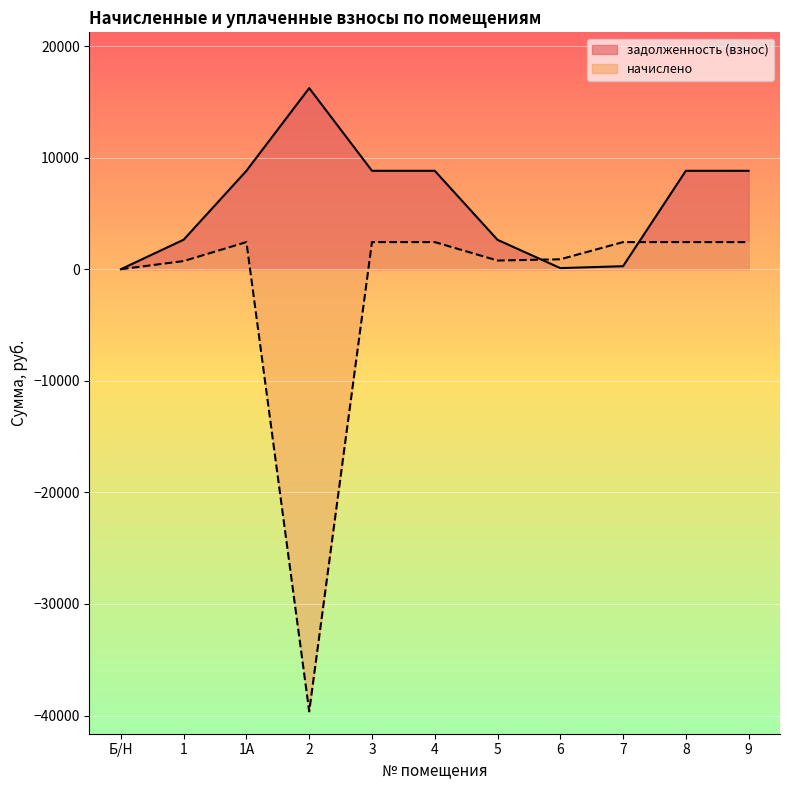

Between 2 and 6, which series saw the biggest shift?

начислено